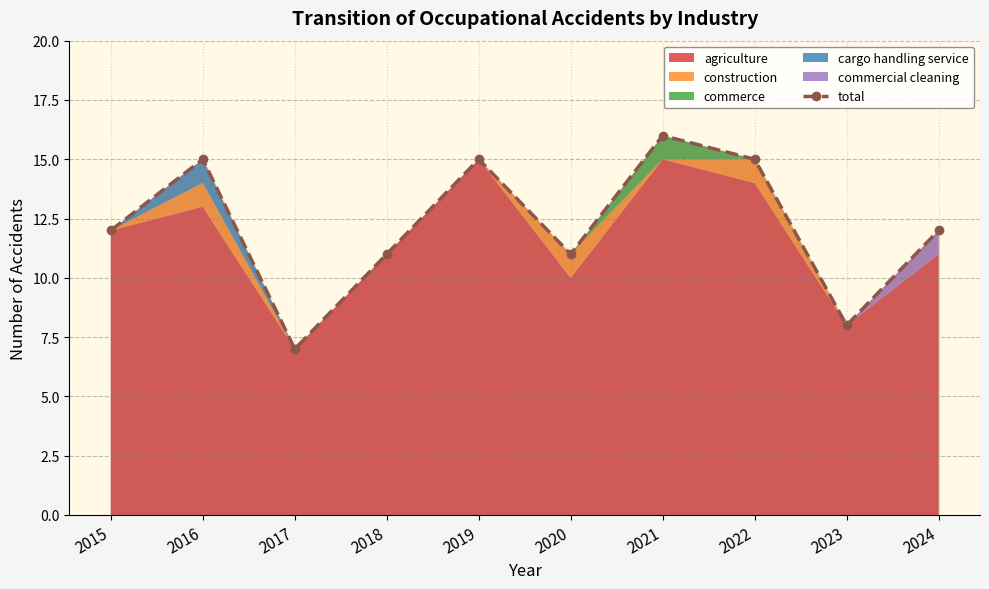

What is the ratio of the value at 2019 to the value at 2021?

0.9